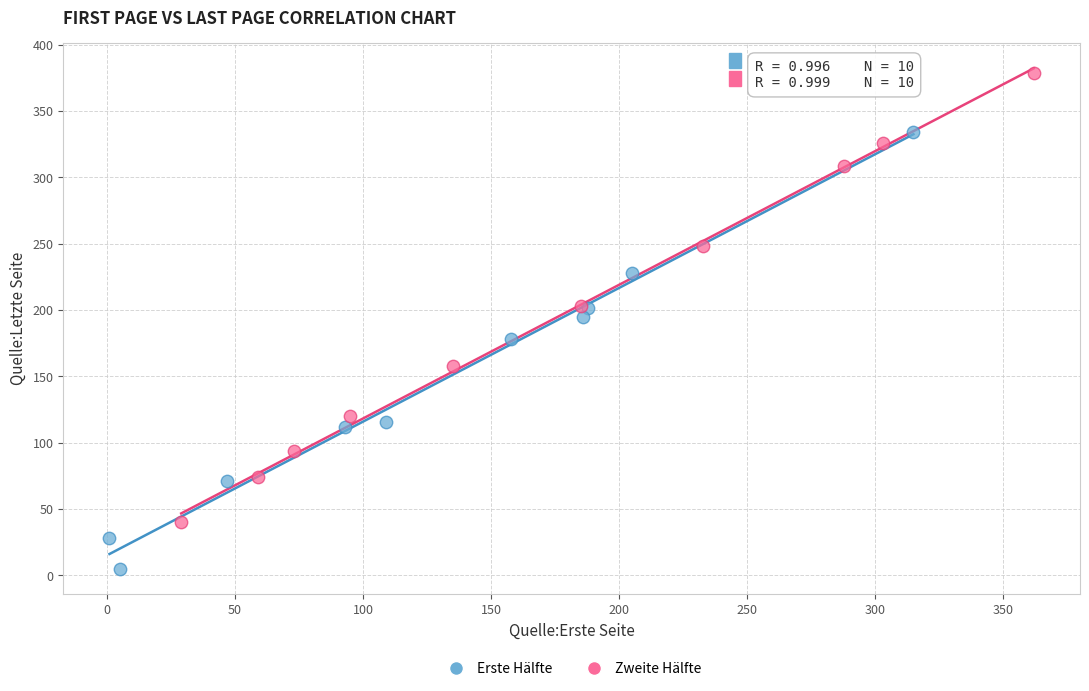

Which series reaches the minimum Y coordinate?

Erste Hälfte